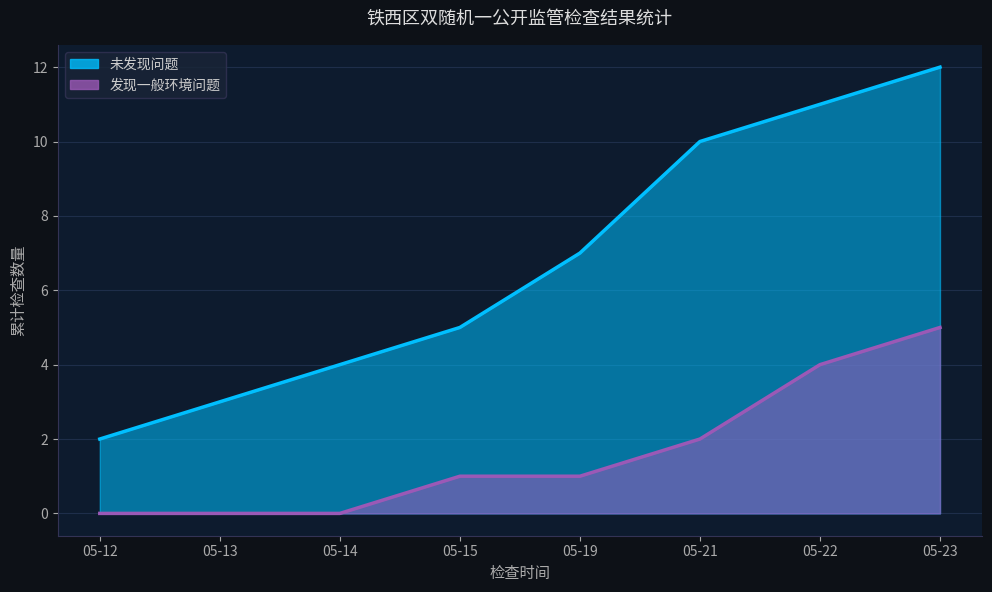

True or false: 未发现问题 and 发现一般环境问题 cross at least once.

False